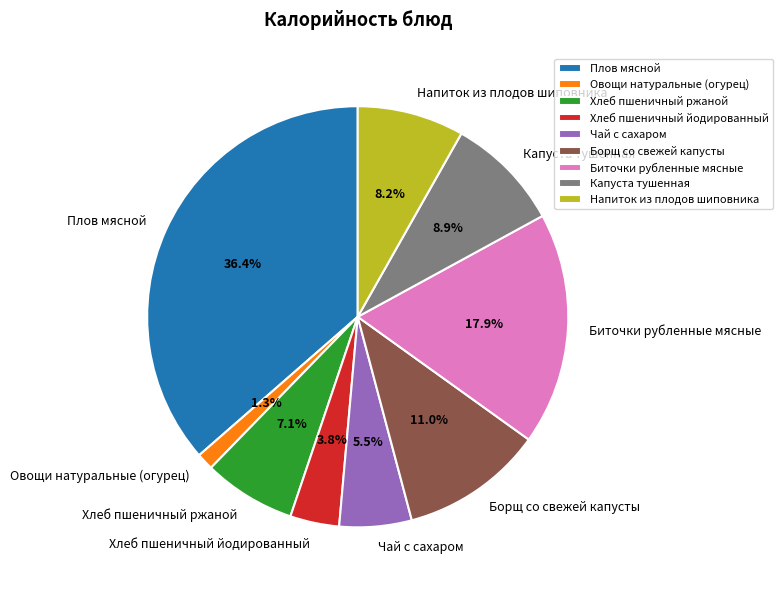

Rank the categories by value from lowest to highest.

Овощи натуральные (огурец), Хлеб пшеничный йодированный, Чай с сахаром, Хлеб пшеничный ржаной, Напиток из плодов шиповника, Капуста тушенная, Борщ со свежей капусты, Биточки рубленные мясные, Плов мясной